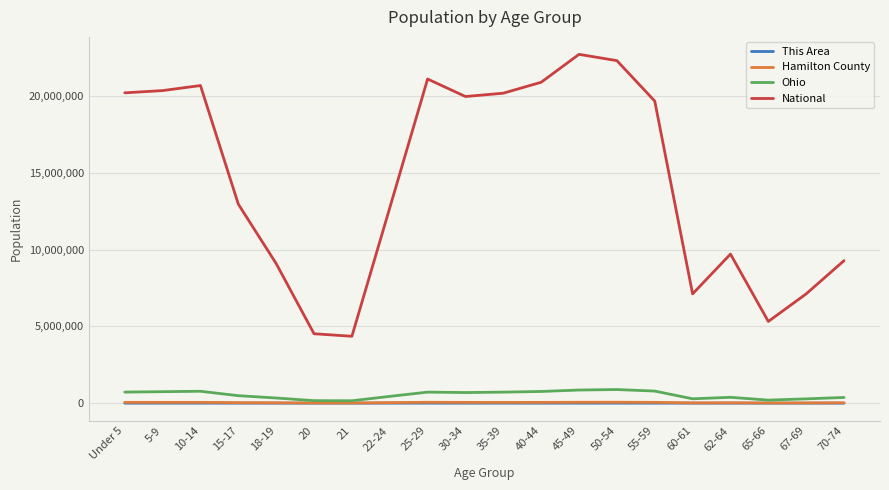

How many lines are shown in the chart?

4